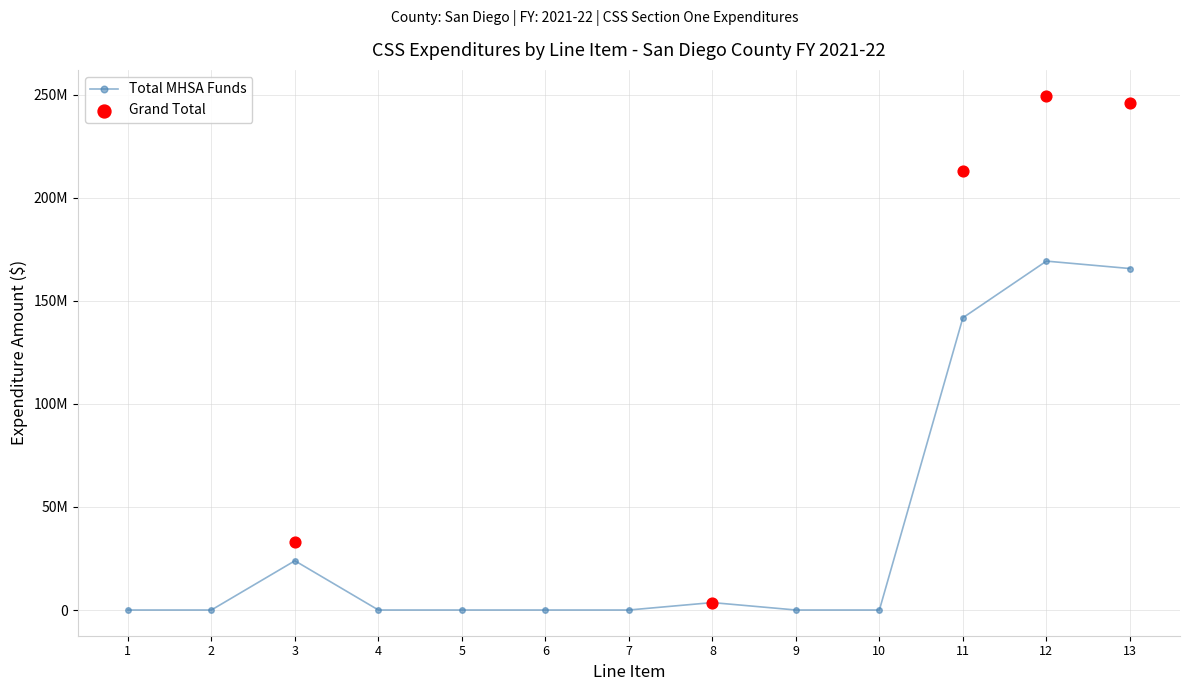

What is the change in value from 7 to 12?

+169289933.4